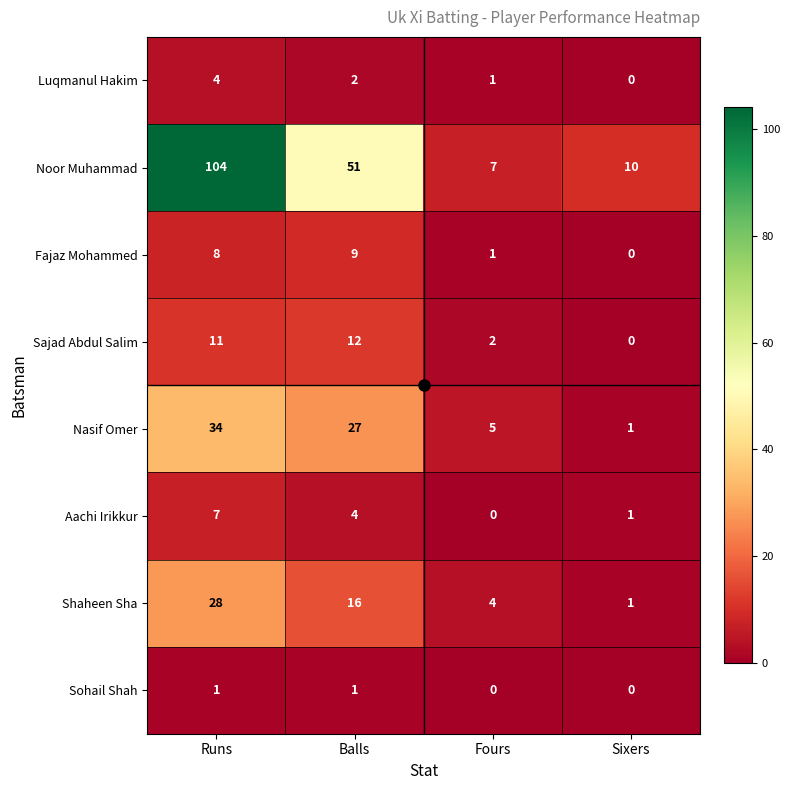

Count the Fajaz Mohammed values in the range 1 to 9.

3